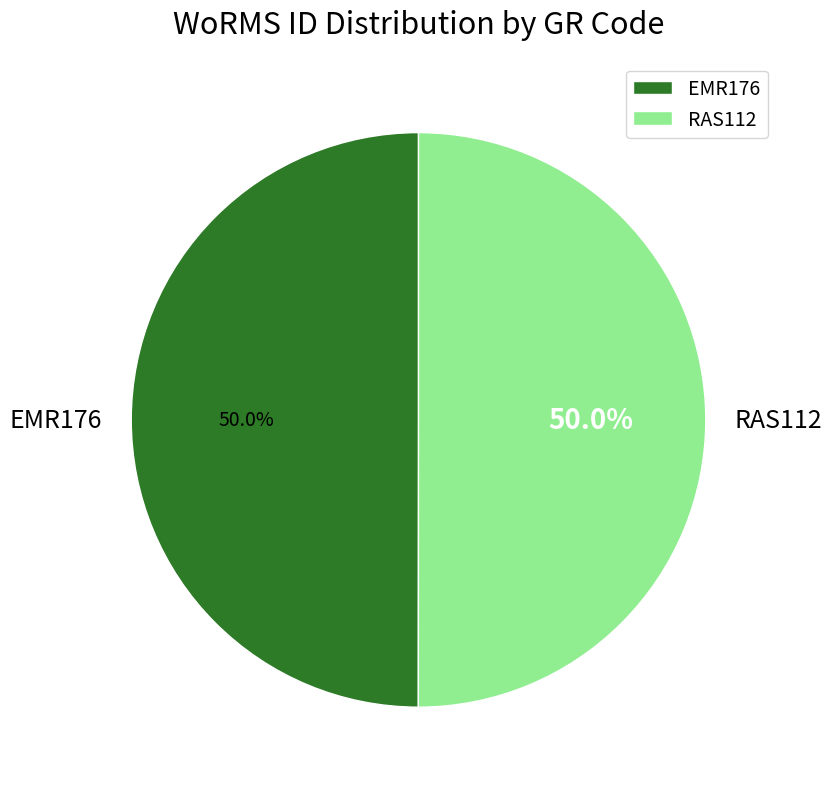

What portion of the pie excludes EMR176?

50.0%